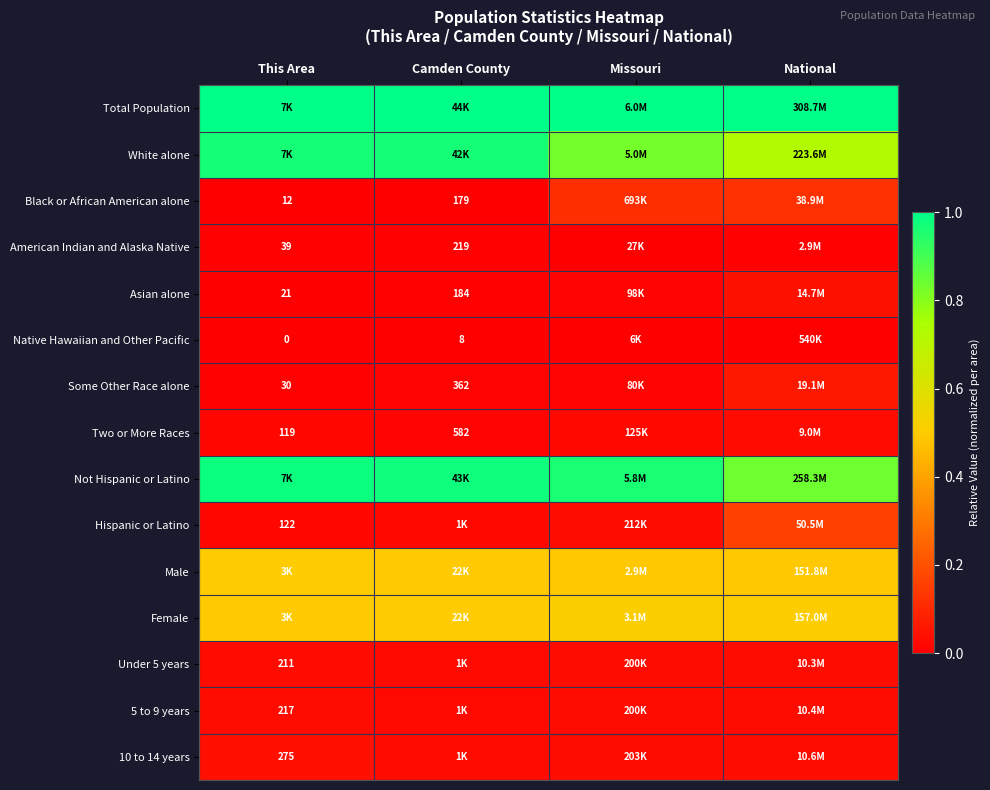

The White alone series shows 0.8 at Missouri. True or false?

True